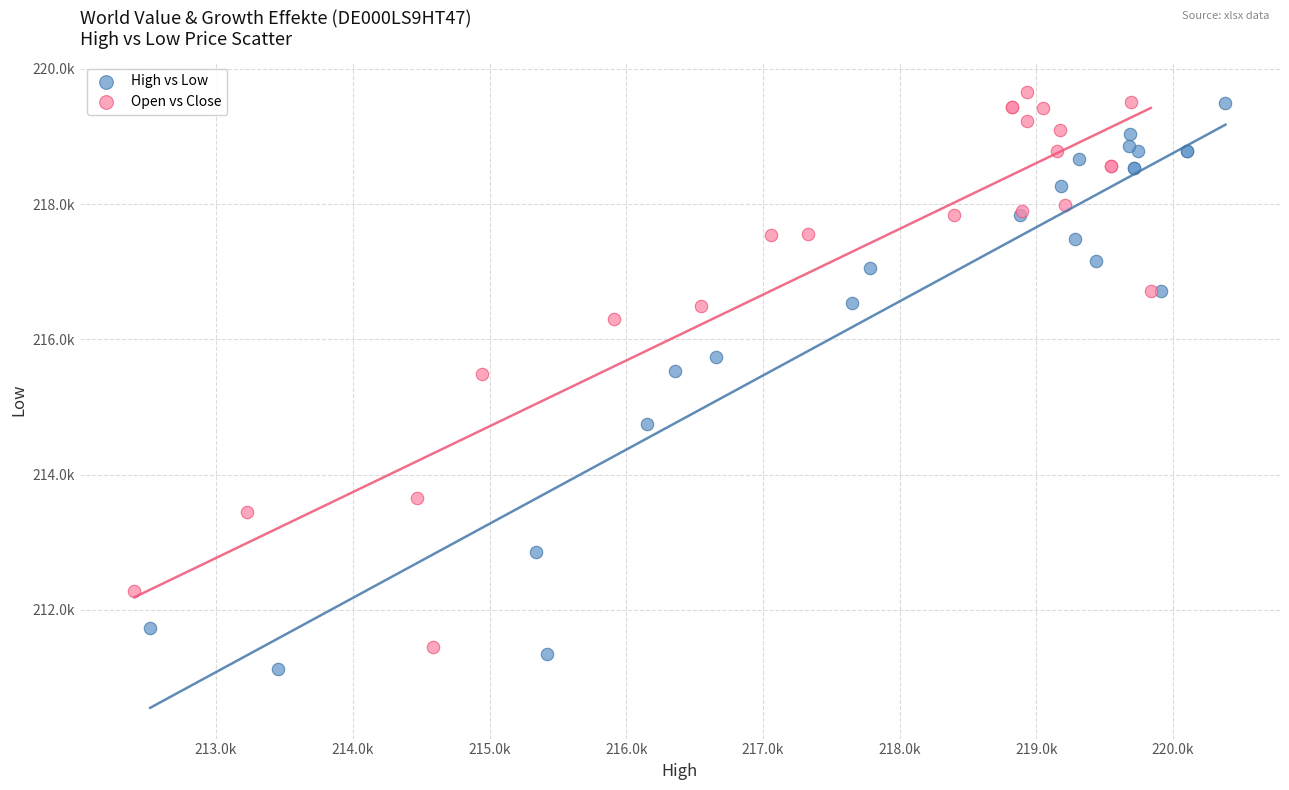

Which series reaches the maximum Y coordinate?

Open vs Close